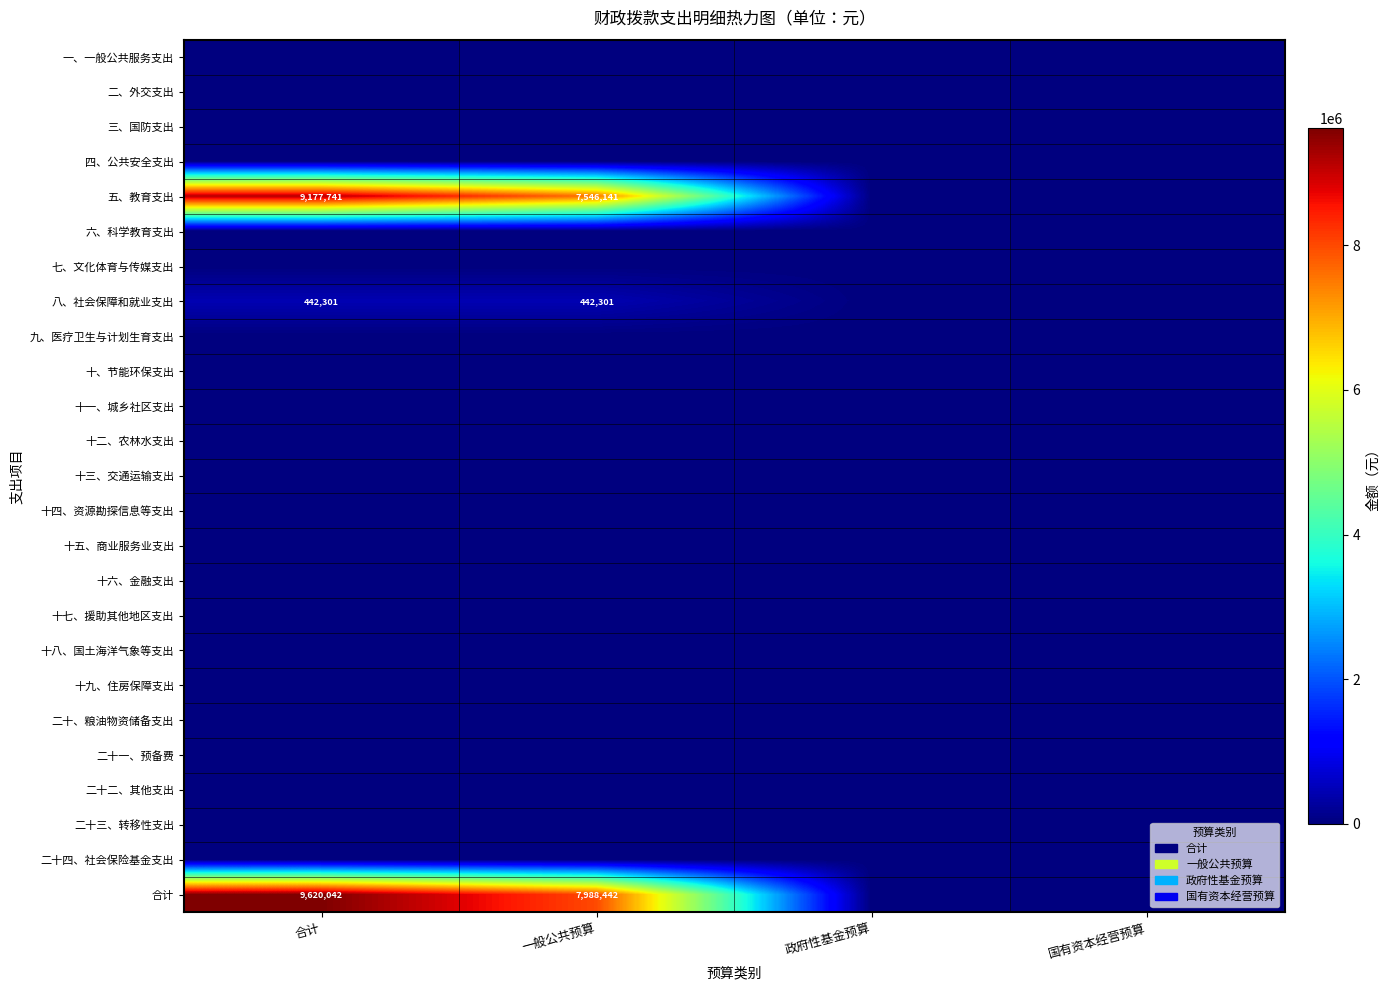

Is it true that 合计 equals 9620042 at 合计?

True